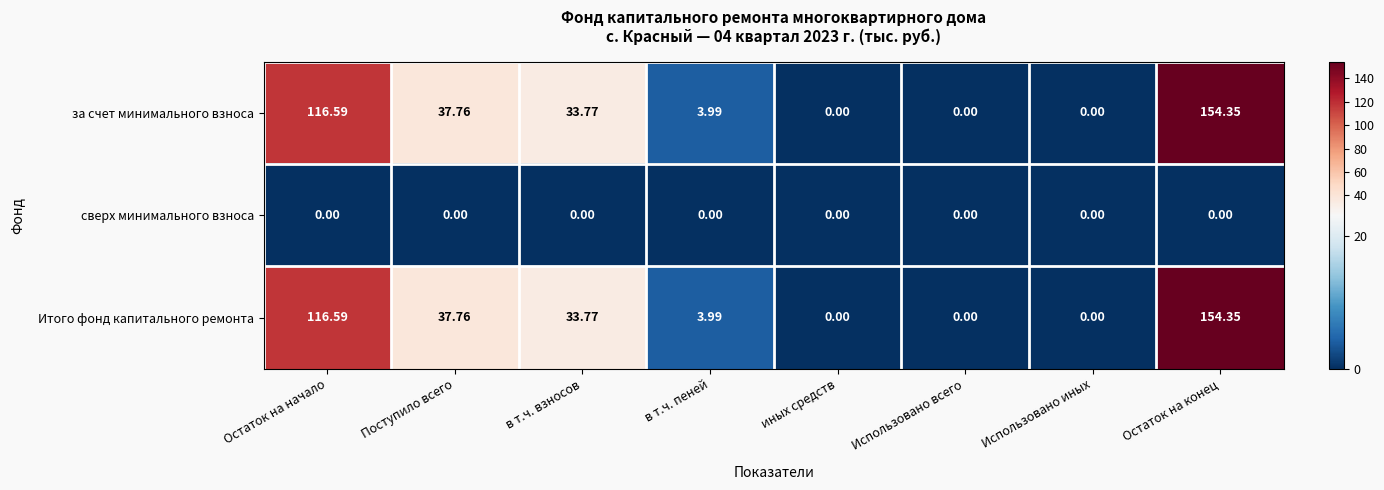

Which category has the highest value across all series?

Остаток на конец